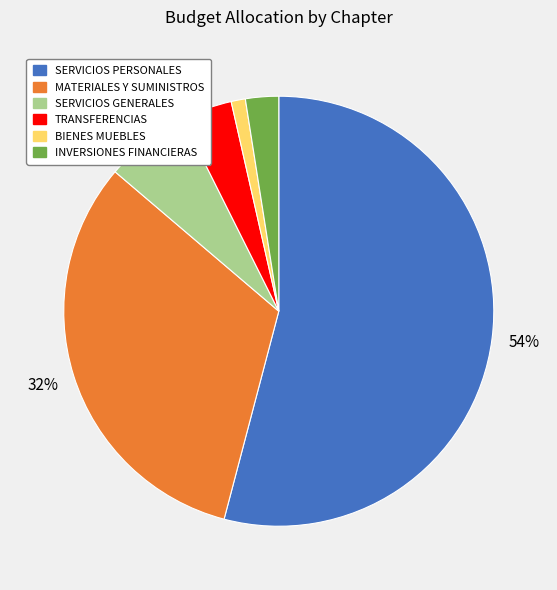

Is there a majority slice in this chart?

Yes